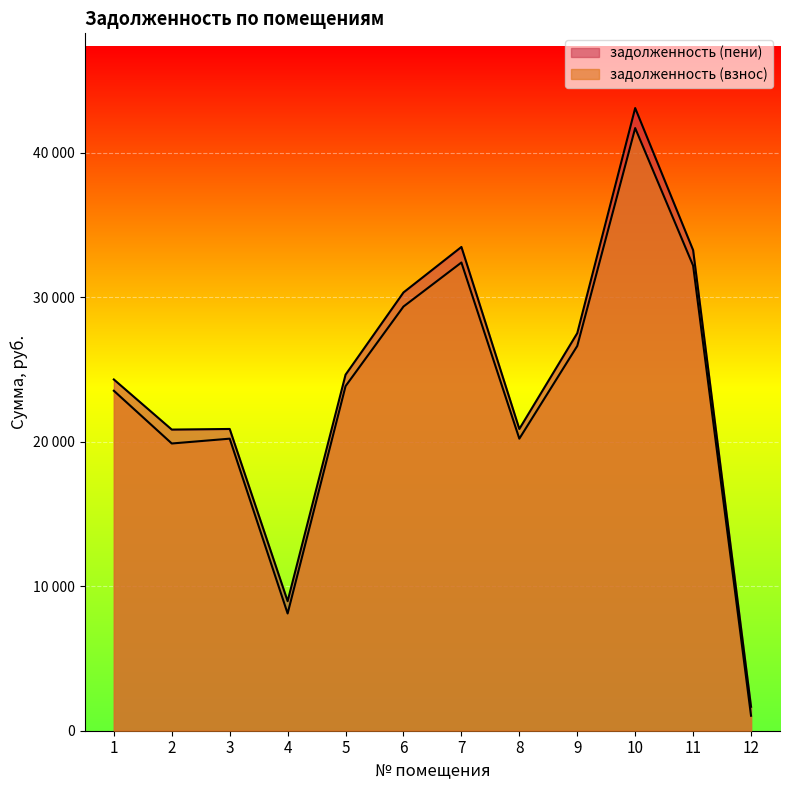

The value of задолженность (пени) at 2 is 20845.5. True or false?

True